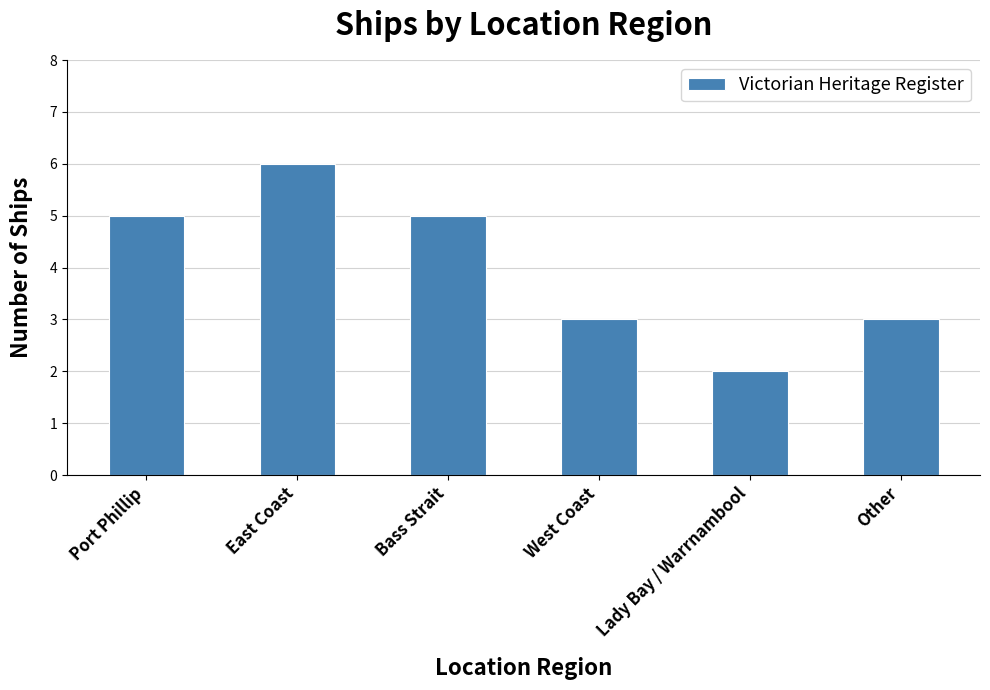

What is the difference between the values at East Coast and Other?

3